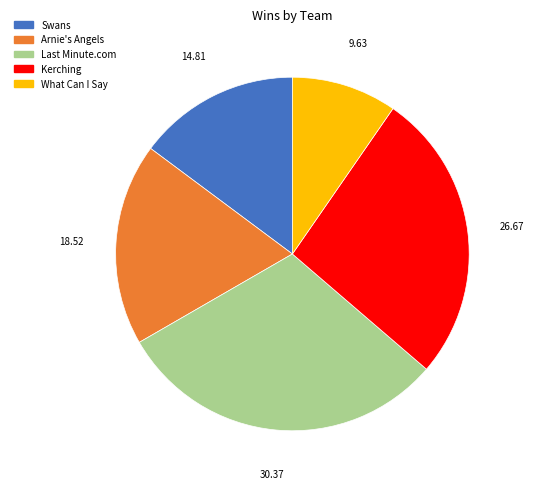

What is the ratio of the value at Kerching to the value at Arnie's Angels?

1.4